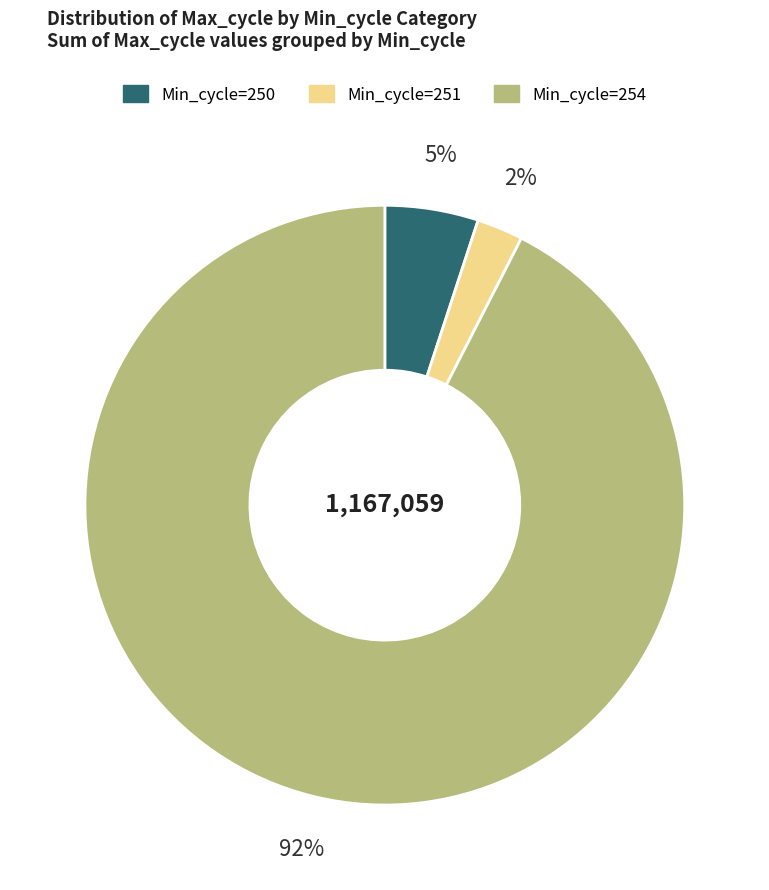

To the nearest percent, what is the average slice percentage?

33%